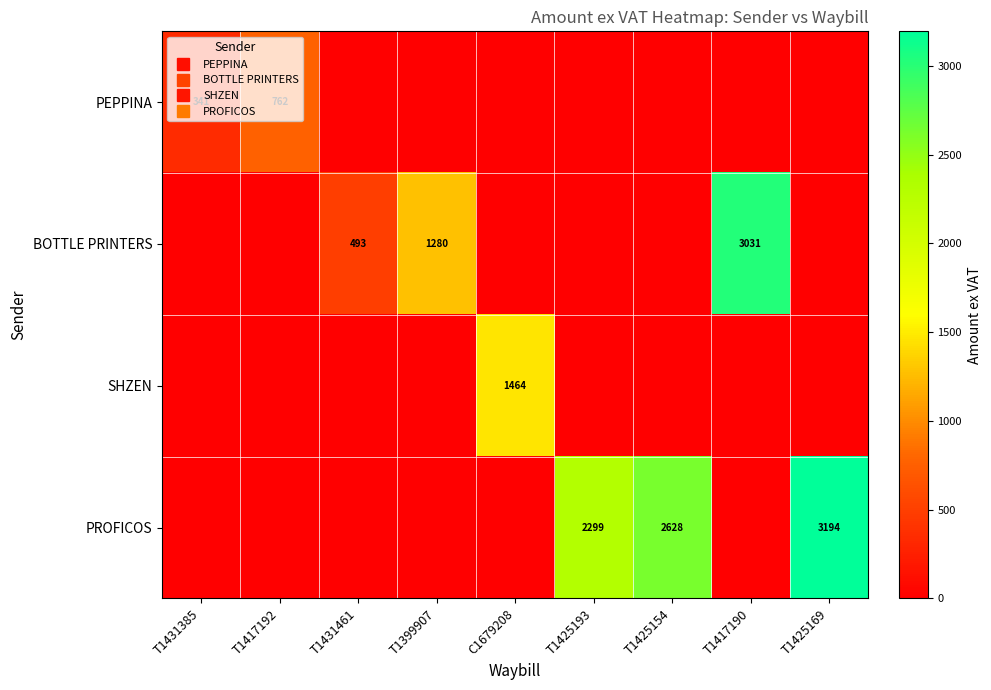

Rank the series by their maximum value, from highest to lowest.

PROFICOS, BOTTLE PRINTERS, SHZEN, PEPPINA